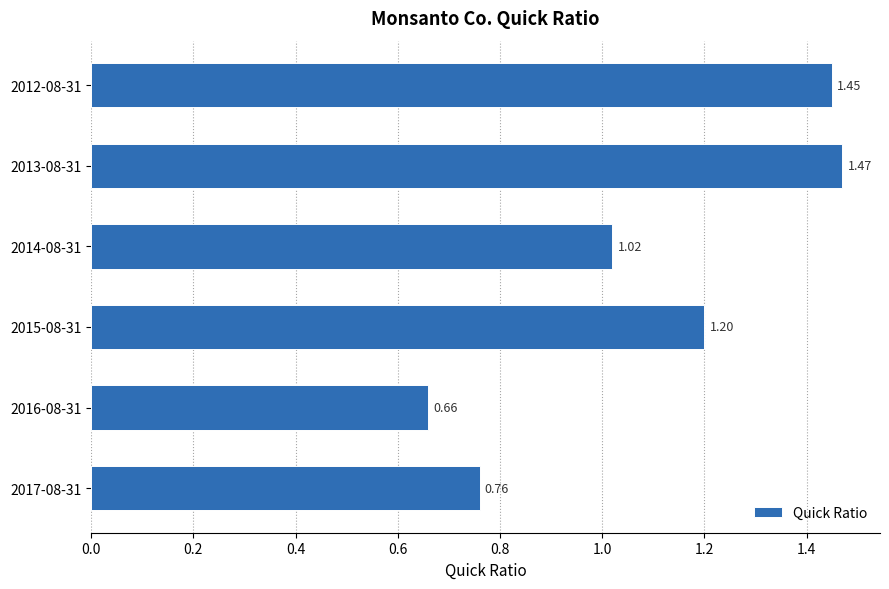

Rank the categories by value from lowest to highest.

2016-08-31, 2017-08-31, 2014-08-31, 2015-08-31, 2012-08-31, 2013-08-31